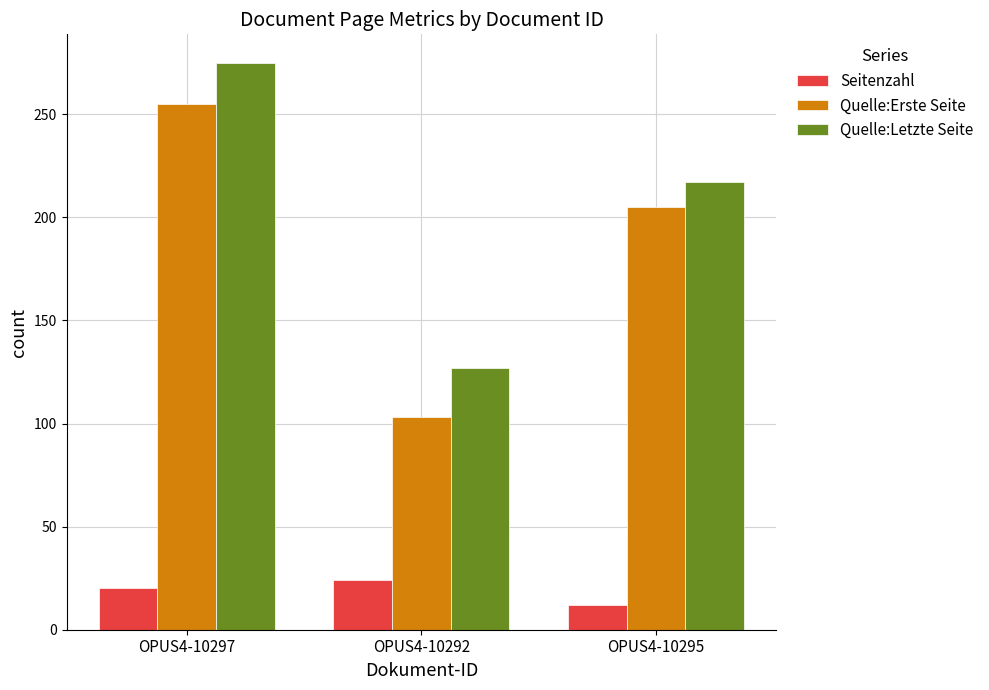

Is it true that Seitenzahl equals 20 at OPUS4-10297?

True